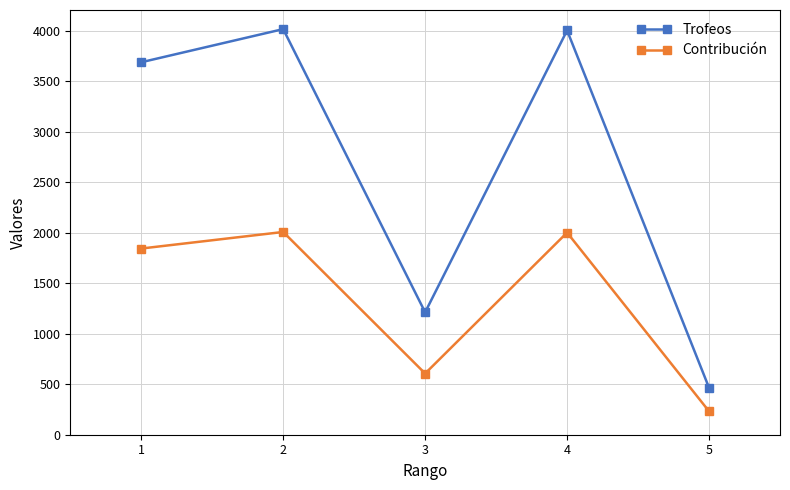

What is the difference between the highest and lowest values at 2?

2008